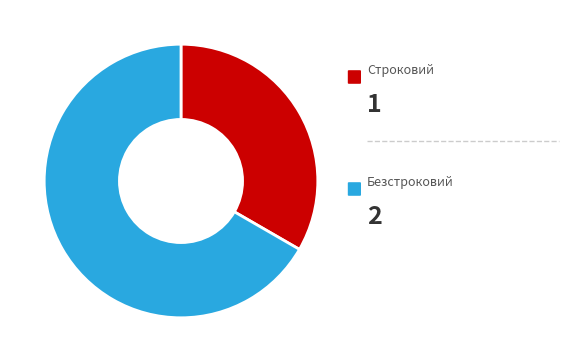

Is there any slice that represents more than half of the pie?

Yes